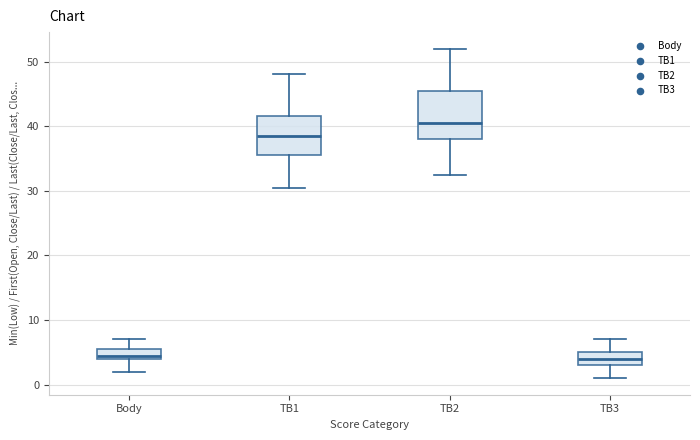

Comparing the boxes themselves (not the whiskers), which one is the tallest?

TB2